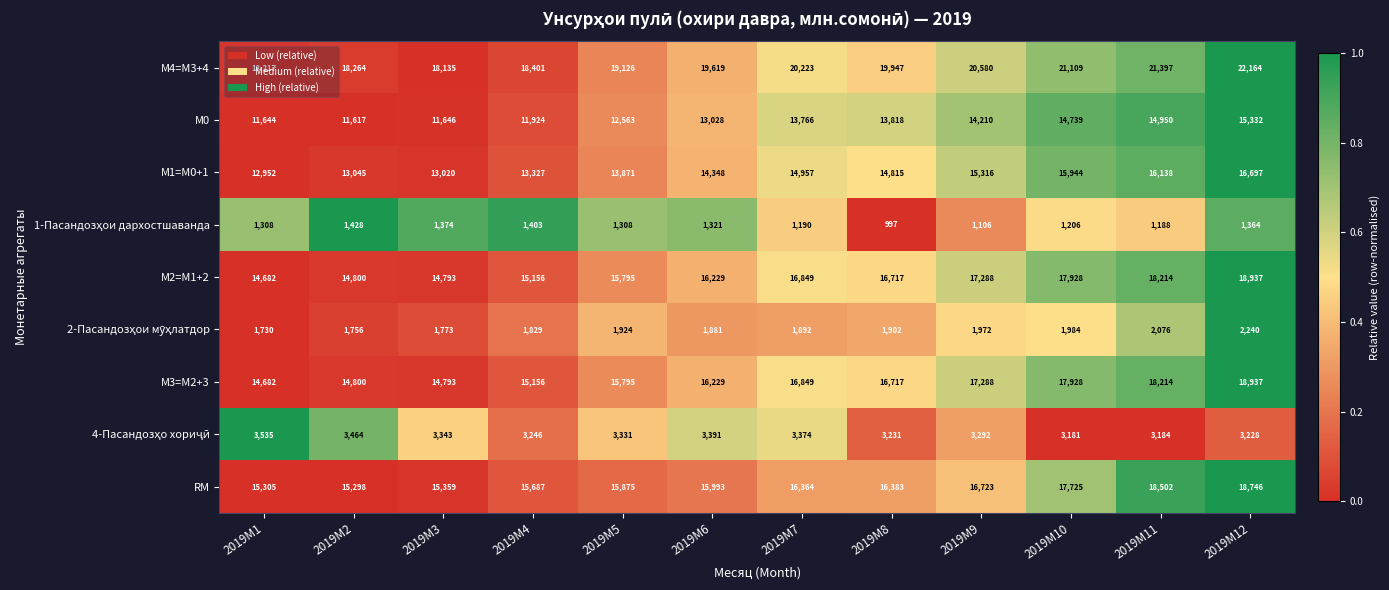

The value of М3=M2+3 at 2019M8 is 8421. True or false?

False